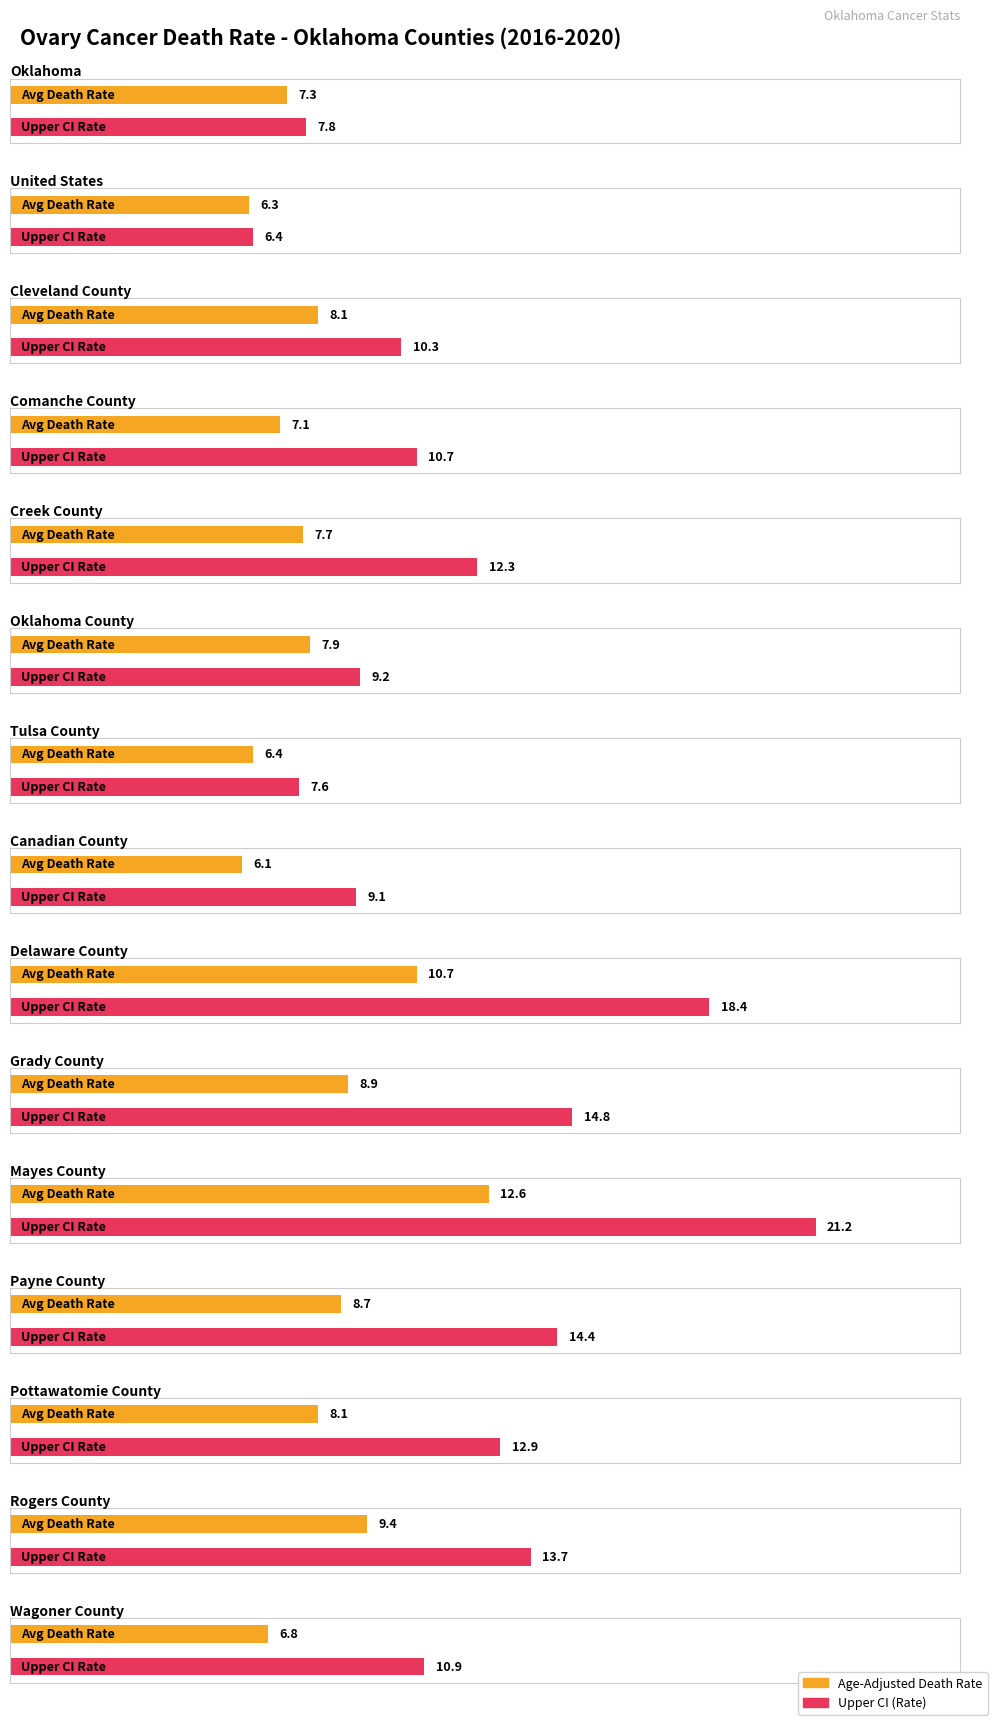

Reading left to right, extract all data points from this chart.

Age-Adjusted Death Rate: 7.3	6.3	8.1	7.1	7.7	7.9	6.4	6.1	10.7	8.9	12.6	8.7	8.1	9.4	6.8
Upper CI (Rate): 7.8	6.4	10.3	10.7	12.3	9.2	7.6	9.1	18.4	14.8	21.2	14.4	12.9	13.7	10.9